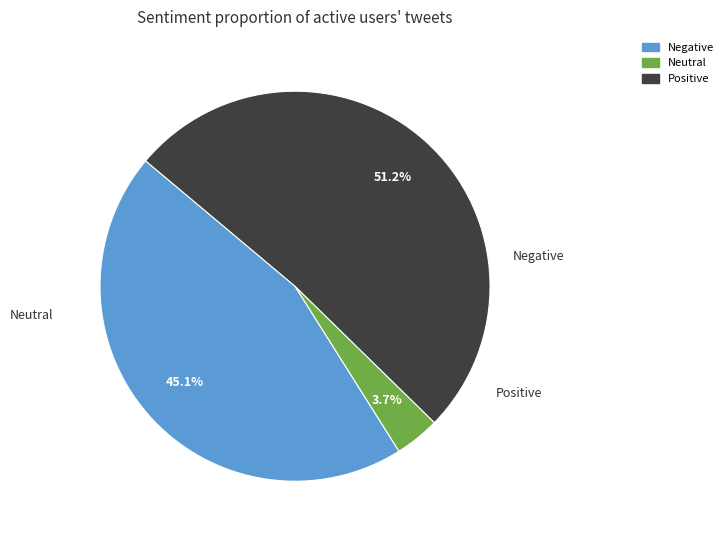

Does any single category account for the majority?

Yes